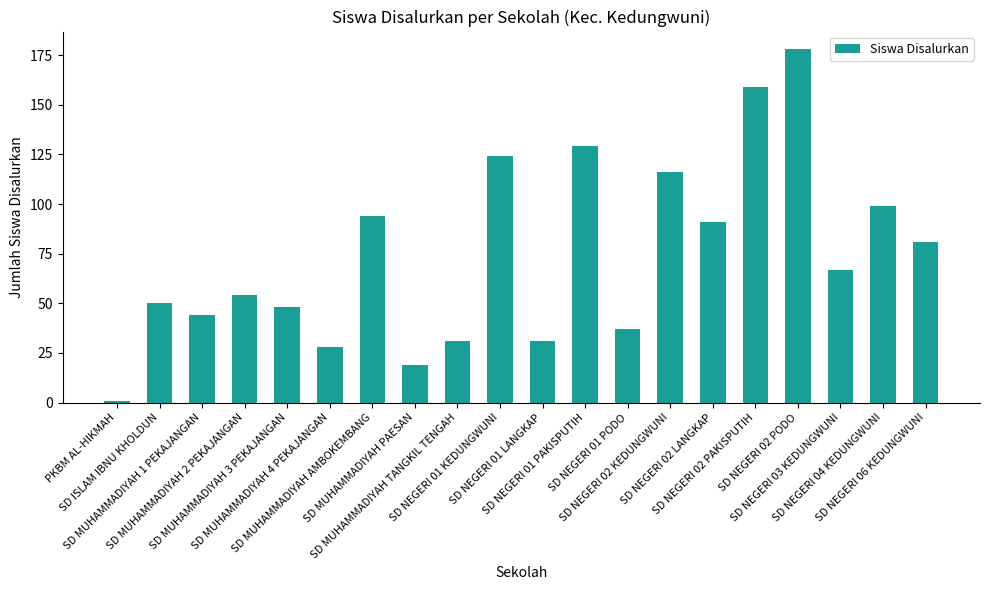

What is the label of the 12th bar from the left?

SD NEGERI 01 PAKISPUTIH